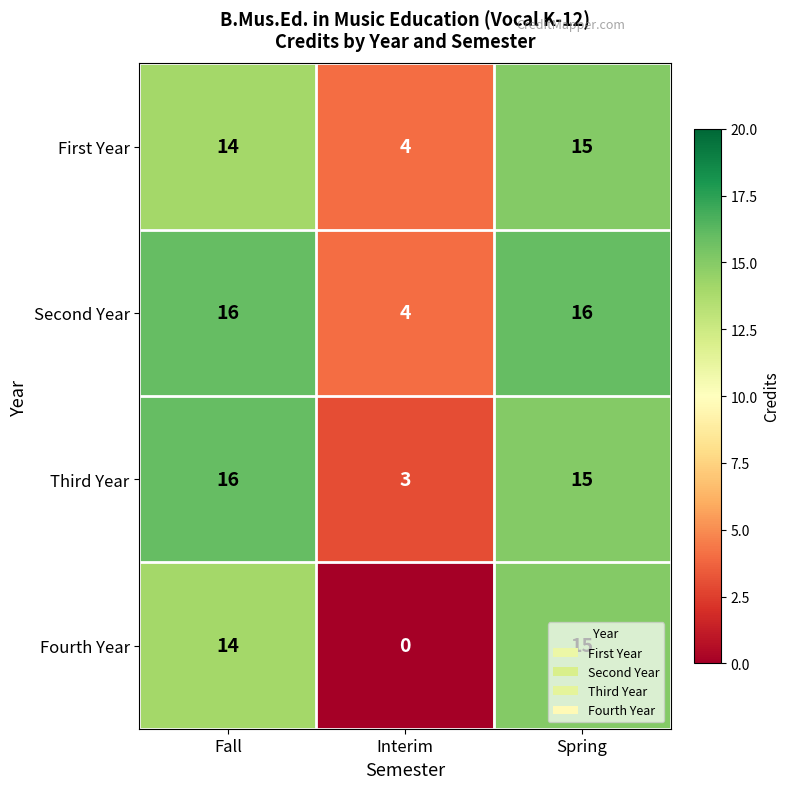

What value does the Fourth Year series have at Fall?

14